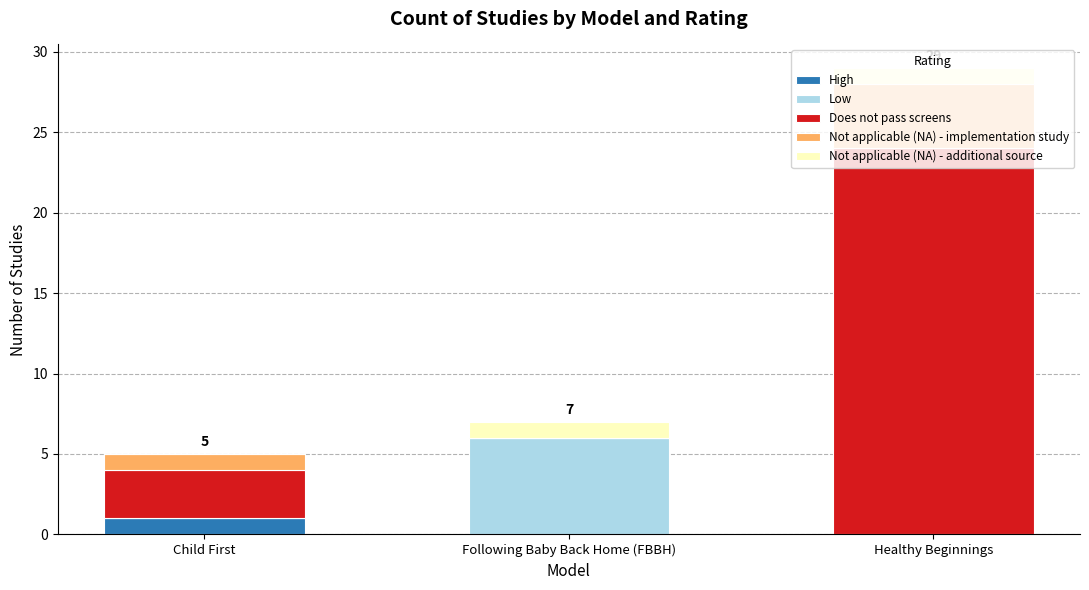

What is the total value across all series at Healthy Beginnings?

29